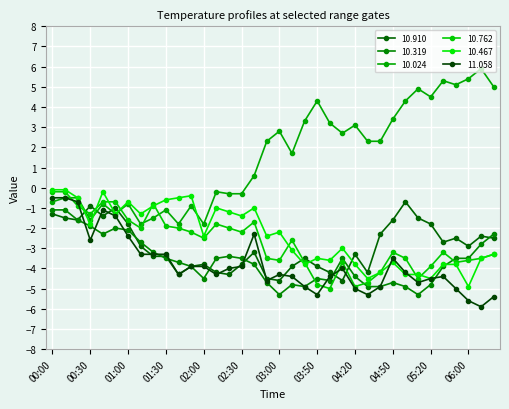

Reading left to right, transcribe all the data shown in this chart.

10.910: -1.3	-1.5	-1.6	-0.9	-1.4	-1.0	-1.8	-2.9	-3.4	-3.4	-4.3	-3.9	-3.8	-4.2	-4.3	-3.8	-3.2	-4.5	-4.6	-3.9	-3.5	-3.9	-4.2	-4.6	-3.3	-4.2	-2.3	-1.6	-0.7	-1.5	-1.8	-2.7	-2.5	-2.9	-2.4	-2.5
10.319: -1.1	-1.1	-1.6	-1.9	-2.3	-2.0	-2.1	-2.7	-3.2	-3.5	-3.7	-3.9	-4.5	-3.5	-3.4	-3.5	-3.8	-4.7	-5.3	-4.8	-4.9	-4.5	-4.6	-3.5	-4.4	-4.9	-4.9	-4.7	-4.9	-5.3	-4.8	-3.9	-3.5	-3.5	-2.8	-2.3
10.024: -0.7	-0.5	-0.5	-1.6	-0.8	-1.3	-0.8	-1.8	-1.5	-1.1	-1.8	-0.9	-1.8	-0.2	-0.3	-0.3	0.6	2.3	2.8	1.7	3.3	4.3	3.2	2.7	3.1	2.3	2.3	3.4	4.3	4.9	4.5	5.3	5.1	5.4	5.9	5.0
10.762: -0.2	-0.2	-0.9	-1.3	-0.7	-0.7	-1.6	-2.0	-0.8	-1.9	-2.0	-2.2	-2.5	-1.8	-2.0	-2.2	-1.7	-3.5	-3.6	-2.6	-3.7	-4.8	-5.0	-3.7	-4.9	-4.7	-4.2	-3.2	-3.5	-4.5	-3.9	-3.2	-3.7	-3.6	-3.5	-3.3
10.467: -0.1	-0.1	-0.5	-1.8	-0.2	-1.3	-0.7	-1.3	-0.9	-0.6	-0.5	-0.4	-2.4	-1.0	-1.2	-1.4	-1.0	-2.4	-2.2	-3.1	-3.8	-3.5	-3.6	-3.0	-3.8	-4.5	-4.2	-3.7	-4.3	-4.3	-4.5	-3.8	-3.8	-4.9	-3.5	-3.3
11.058: -0.5	-0.5	-0.7	-2.6	-1.1	-1.4	-2.4	-3.3	-3.3	-3.3	-4.3	-3.9	-3.9	-4.3	-4.0	-3.9	-2.3	-4.6	-4.3	-4.4	-4.9	-5.3	-4.4	-4.0	-5.0	-5.3	-4.9	-3.5	-4.2	-4.7	-4.5	-4.4	-5.0	-5.6	-5.9	-5.4